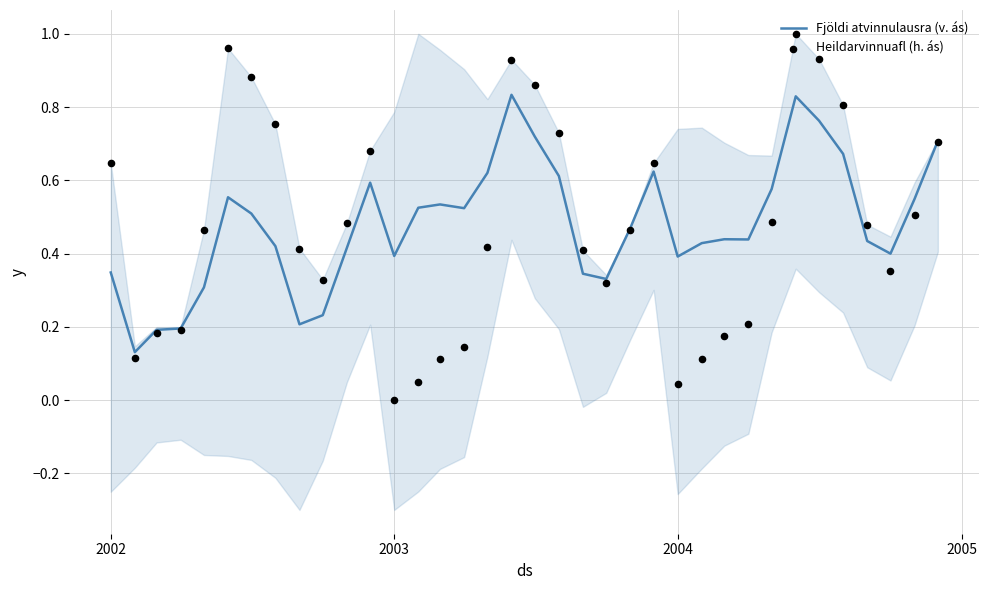

The value of Fjöldi atvinnulausra (v. ás) at 2002 is 0.5. True or false?

False